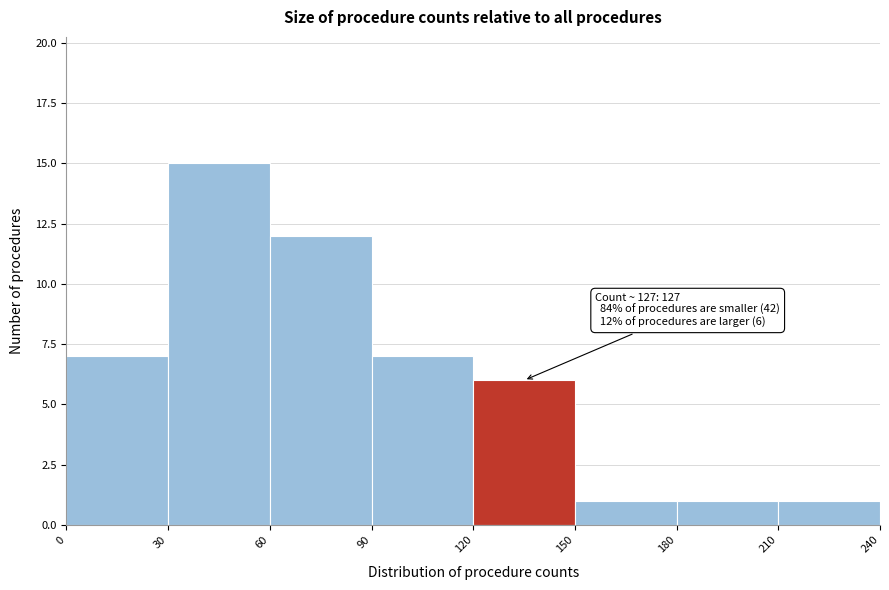

Which range on the x-axis has the tallest bar?

30 to 60